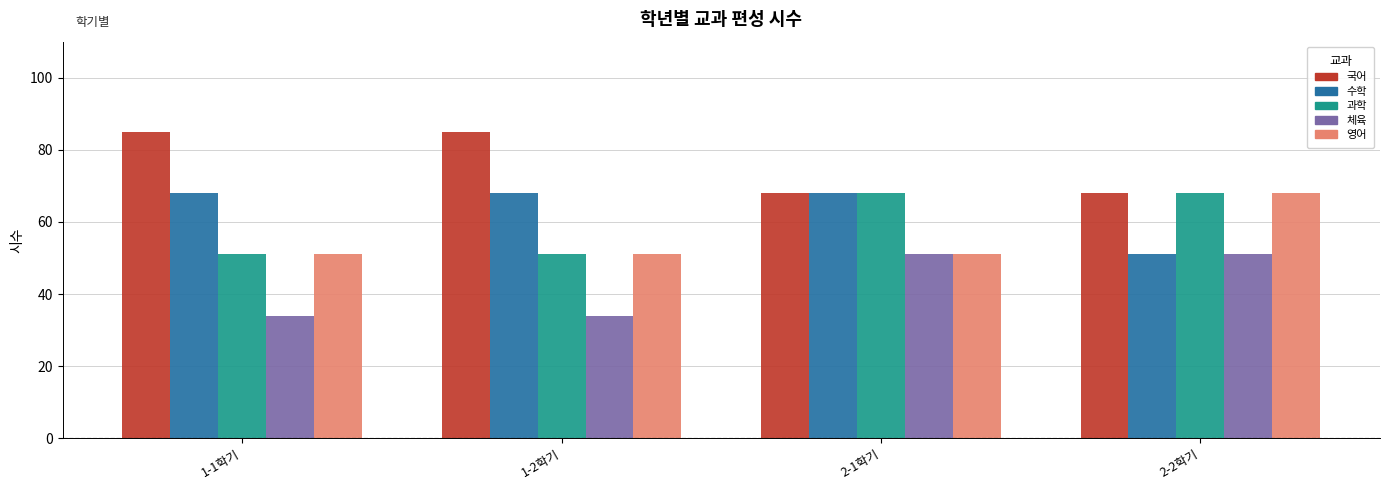

What is the label of the 1st bar from the right?

2-2학기